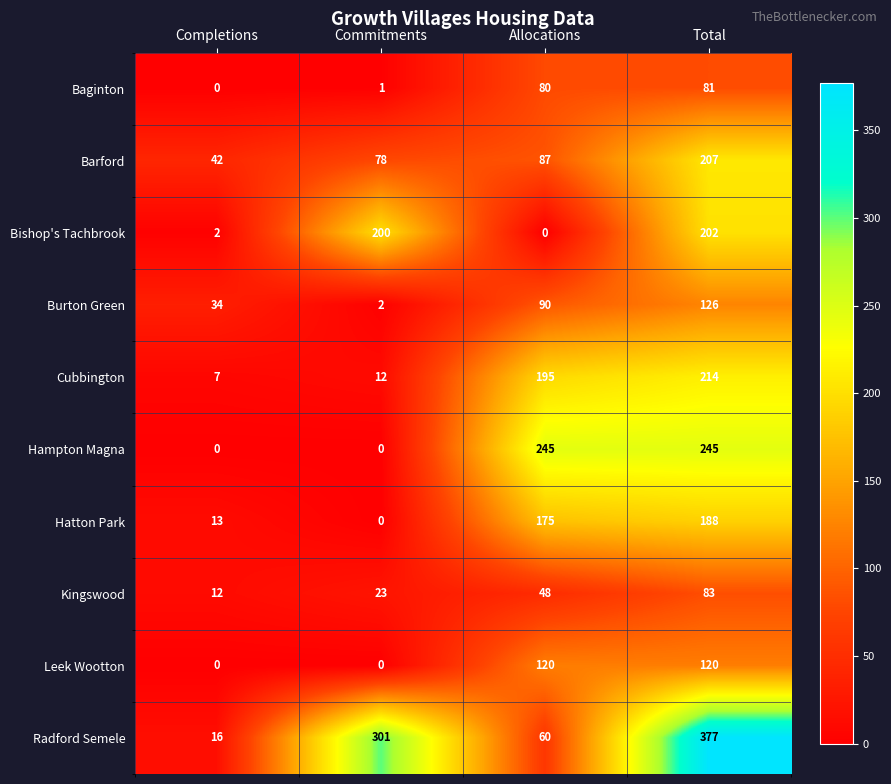

What is the total value across all series at Allocations?

1100